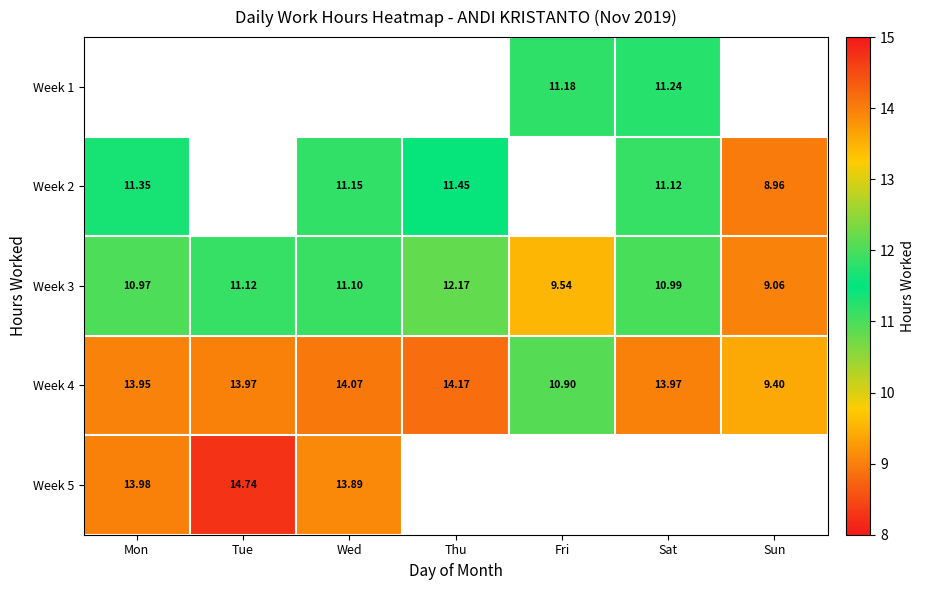

How many values in the Week 3 series exceed 10?

5